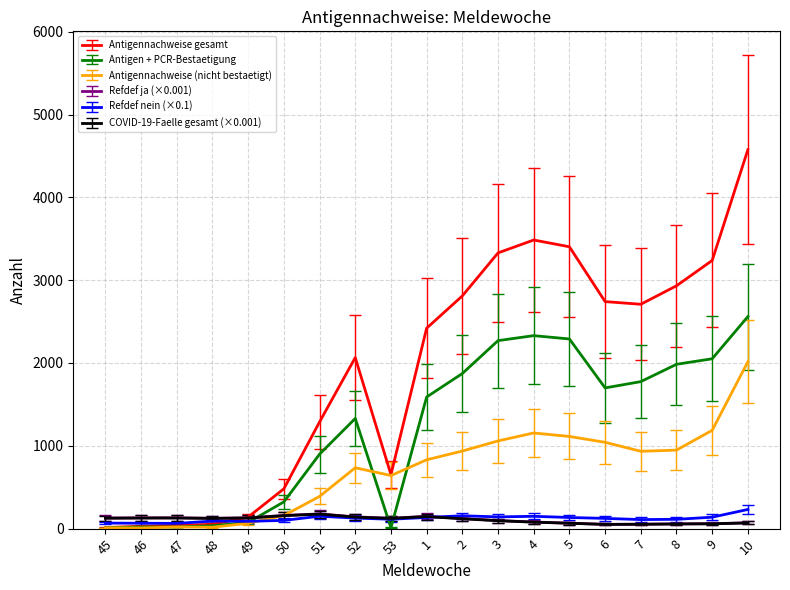

Which series changed the most between 49 and 7?

Antigennachweise gesamt